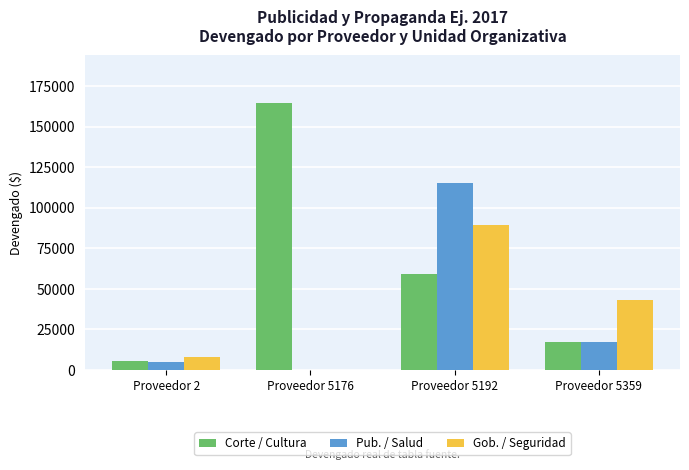

Which series has the largest total across all categories?

Corte / Cultura